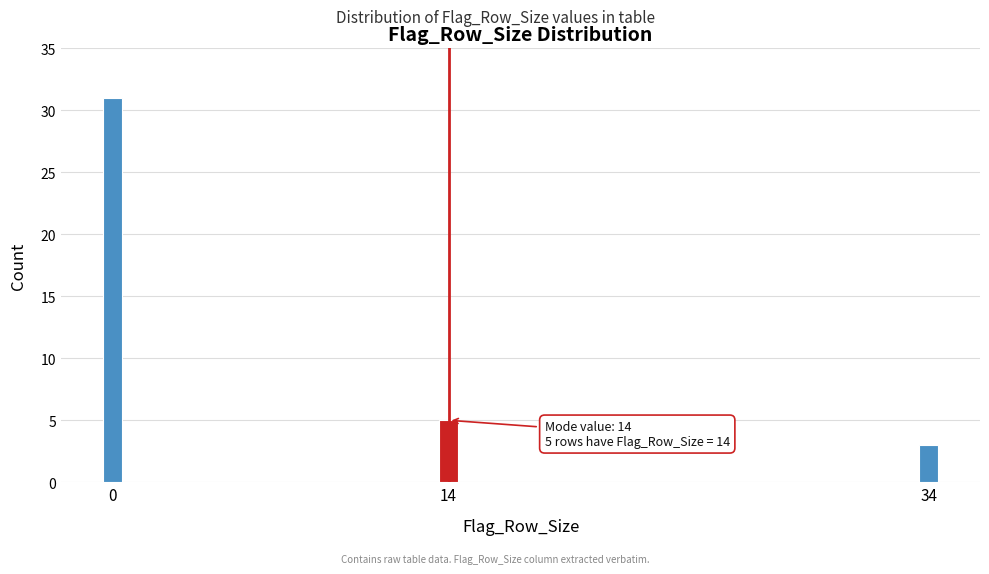

Reading left to right, what are all the values shown in this chart?

31	5	3